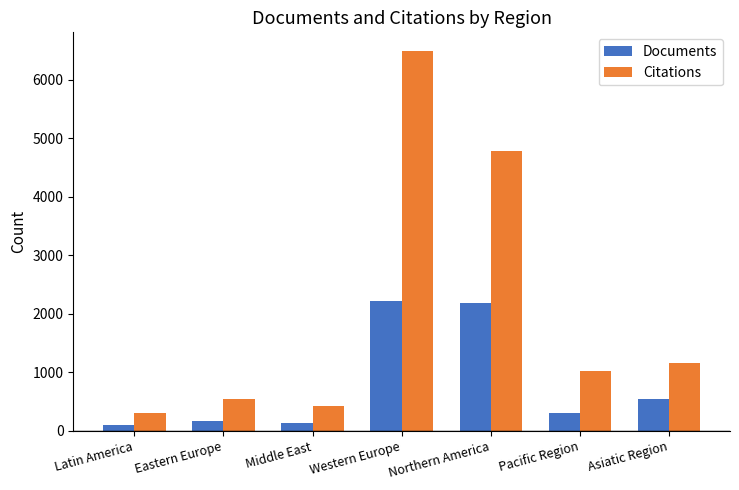

List the series in order of their overall mean, highest first.

Citations, Documents